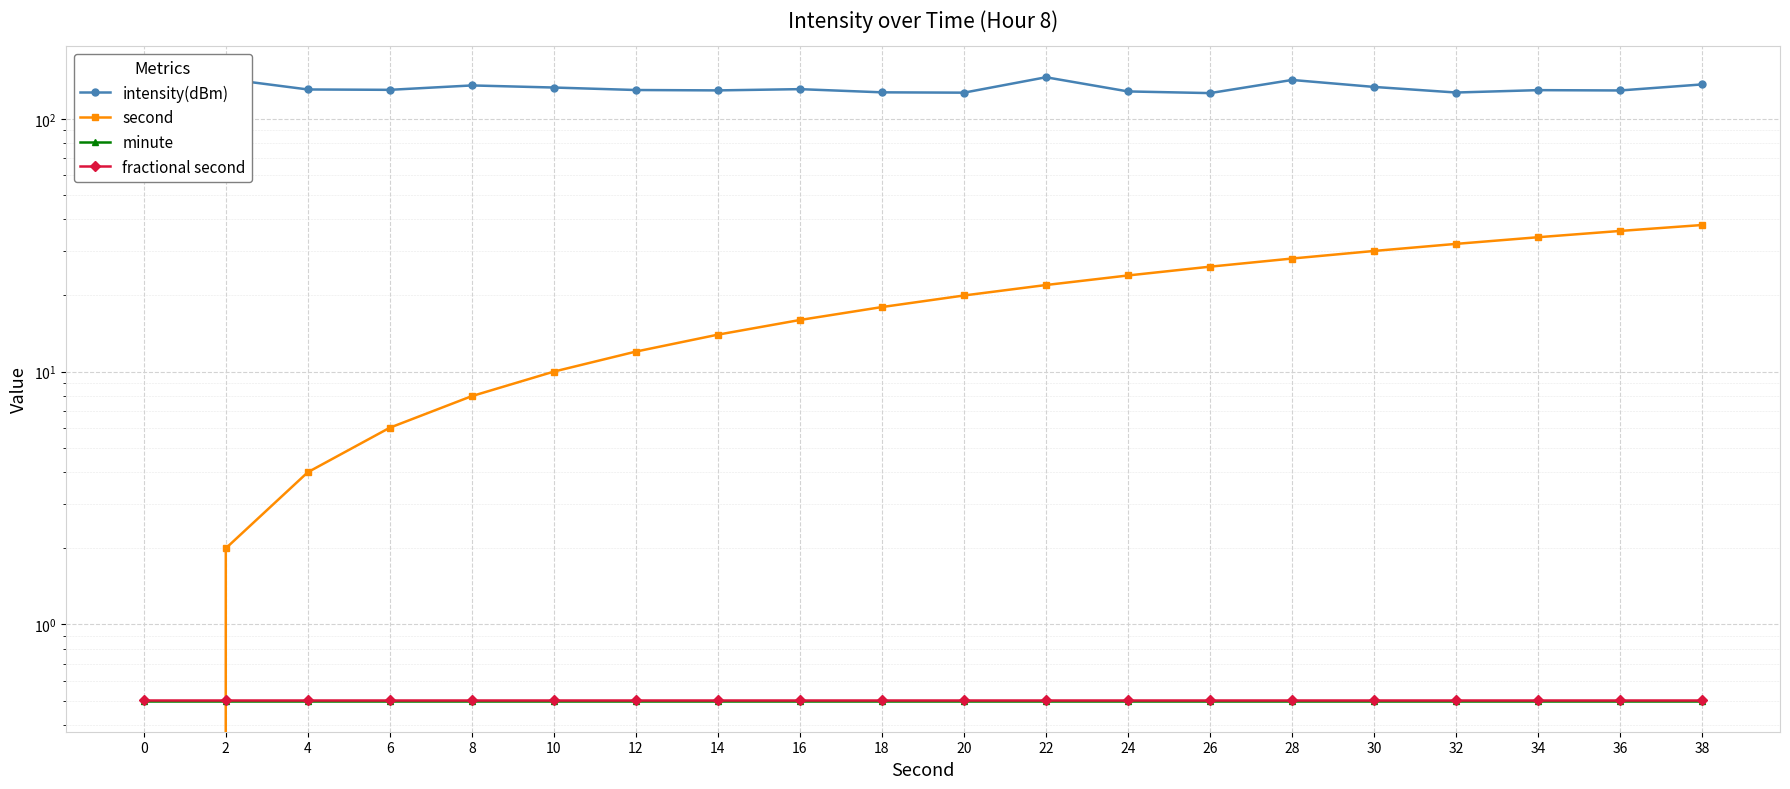

True or false: fractional second and intensity(dBm) intersect in this chart.

False